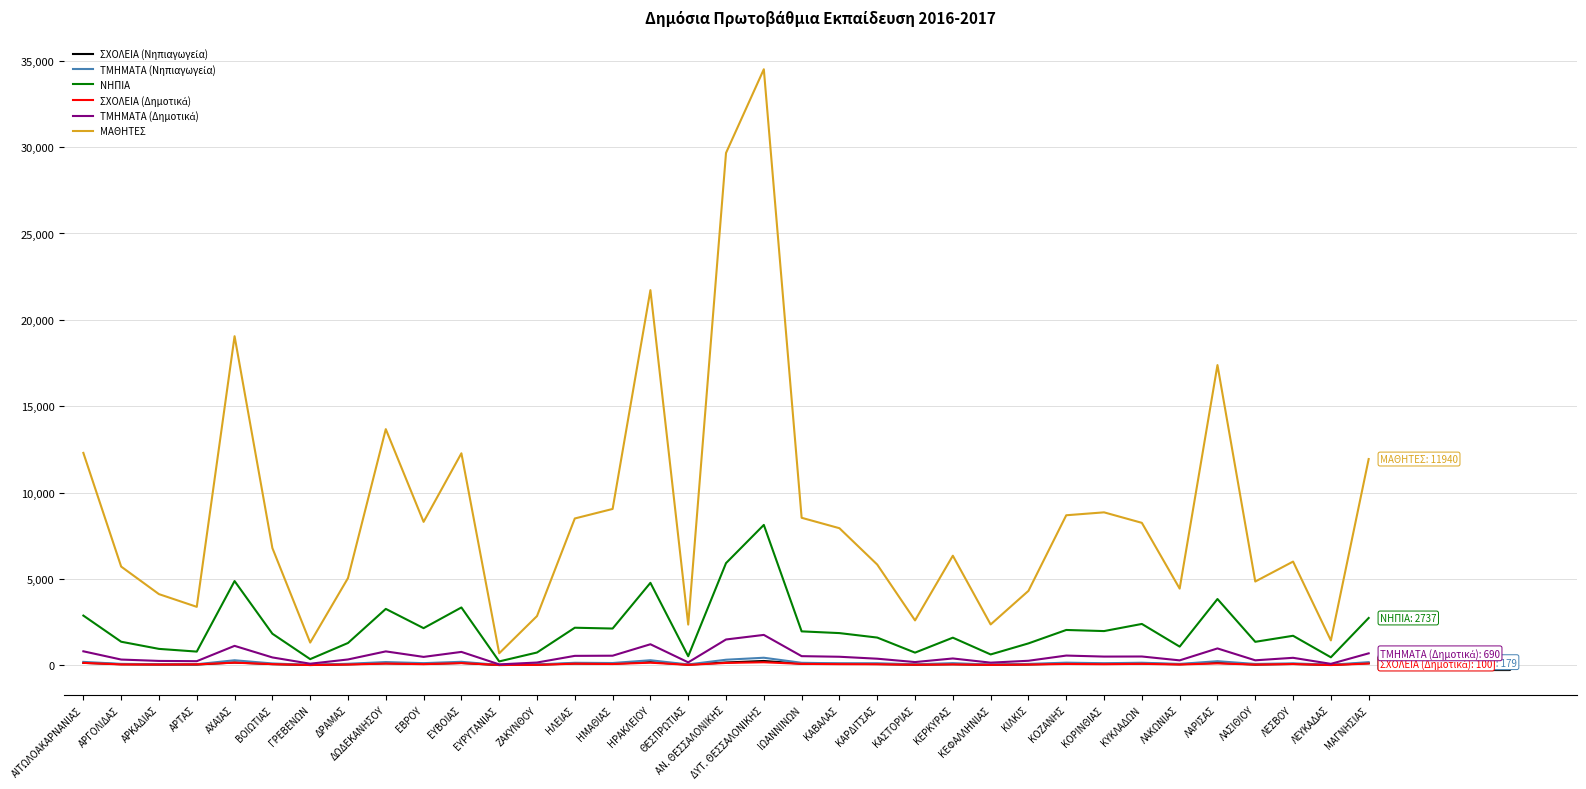

At which category is the sum across all series the highest?

ΔΥΤ. ΘΕΣΣΑΛΟΝΙΚΗΣ